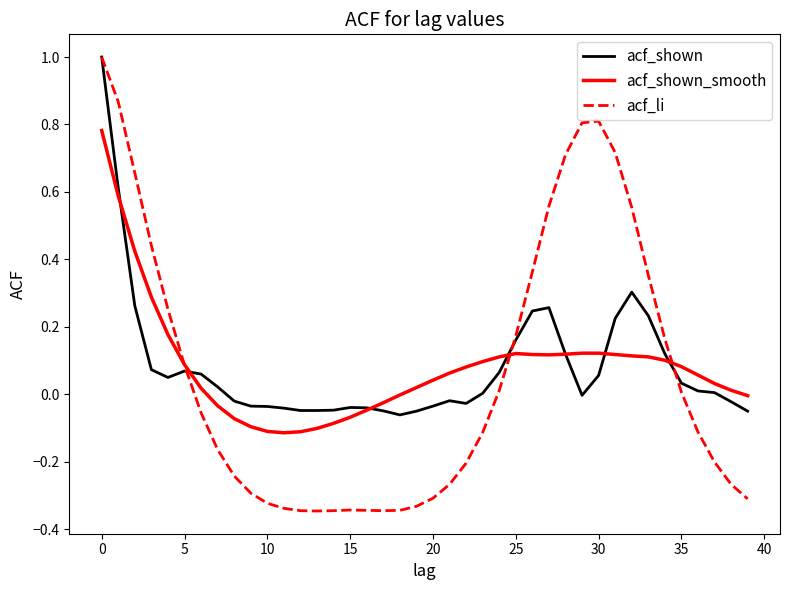

What is the highest value of the acf_li series?

1.0